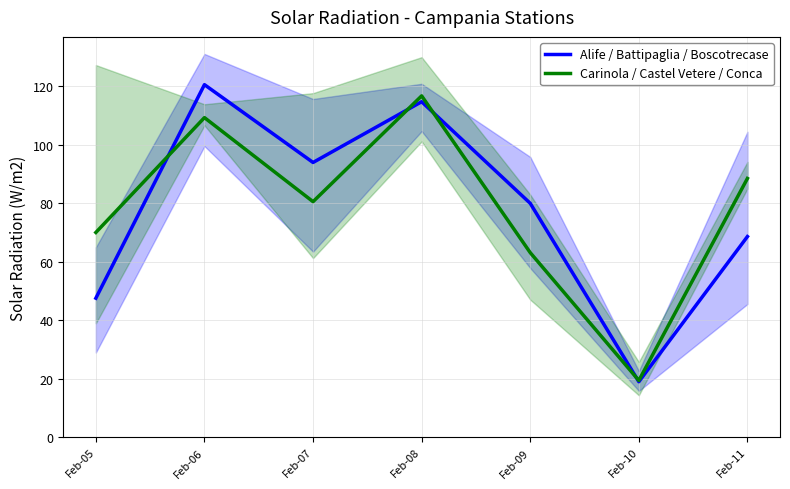

At which category is the sum across all series the highest?

Feb-08